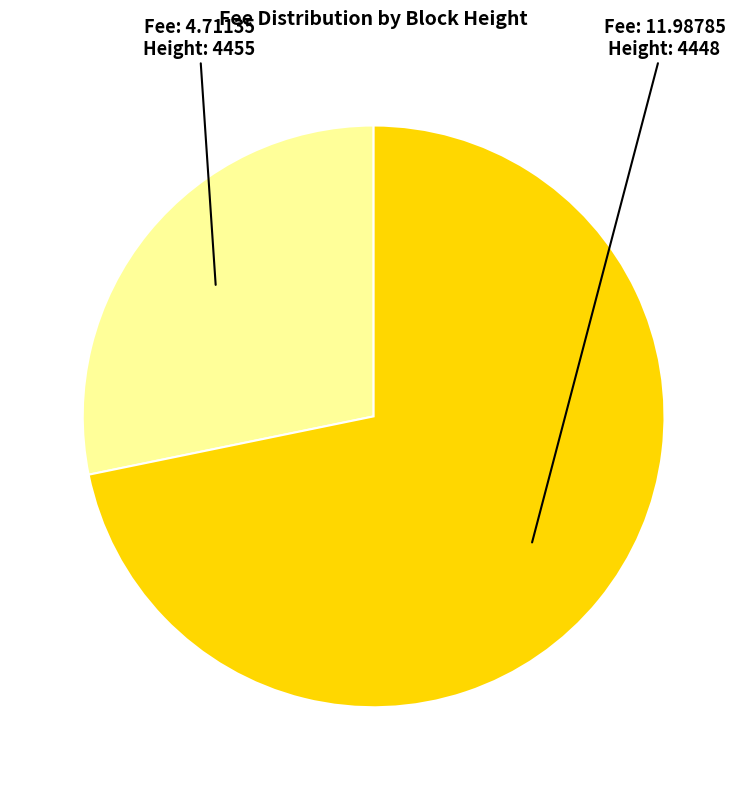

Count the number of slices in the pie.

2